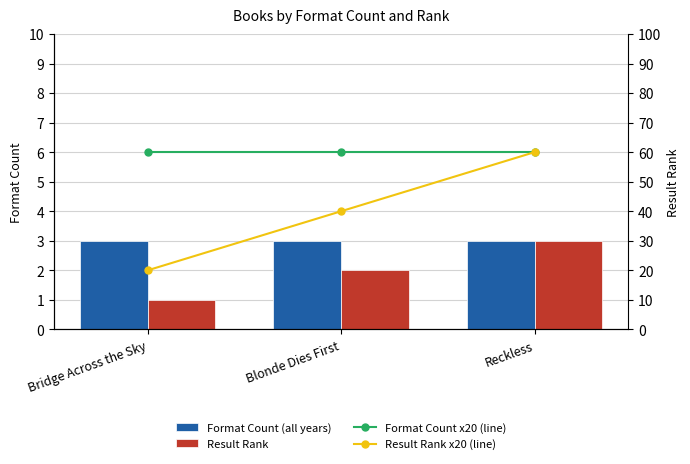

Between Reckless and Blonde Dies First, which is larger?

Reckless